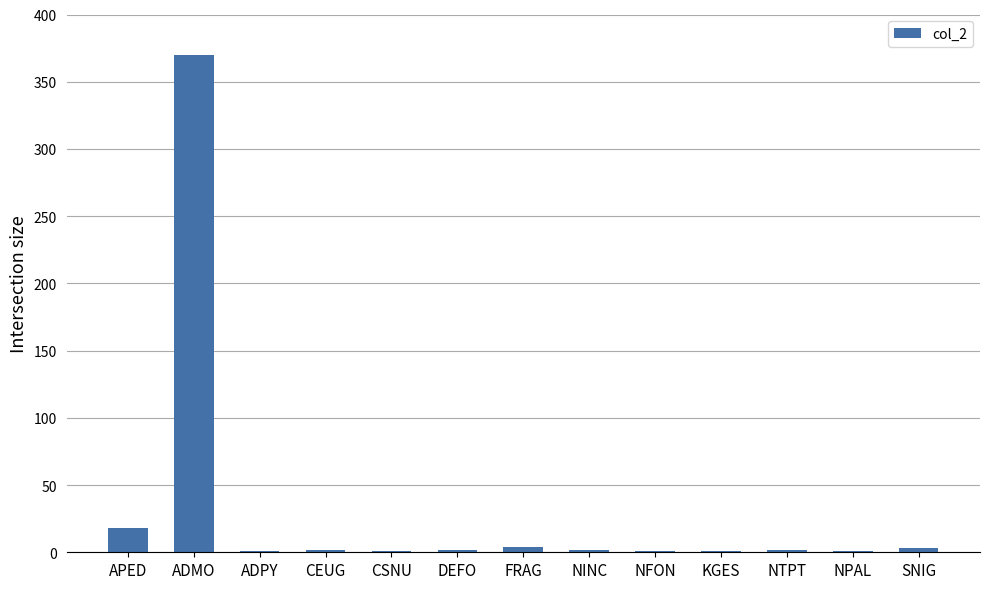

Where is the data nearest to the value 185?

APED